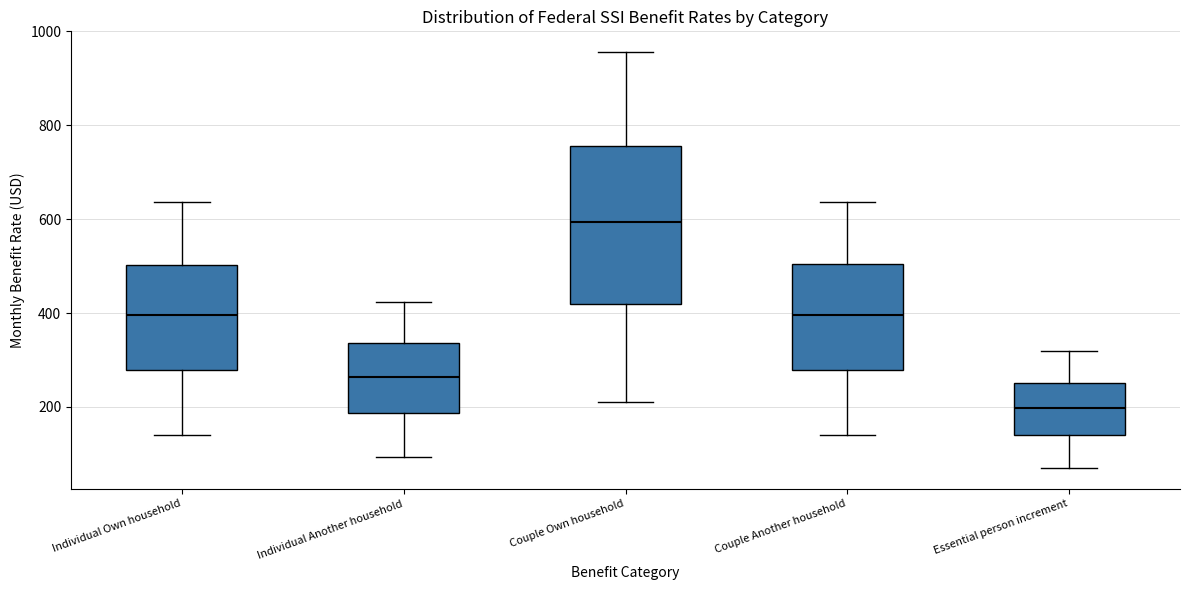

Where is the upper edge of the box for Individual Another household on the y-axis? The values are not printed on the chart, so give them approximately, as read against the axis.

340